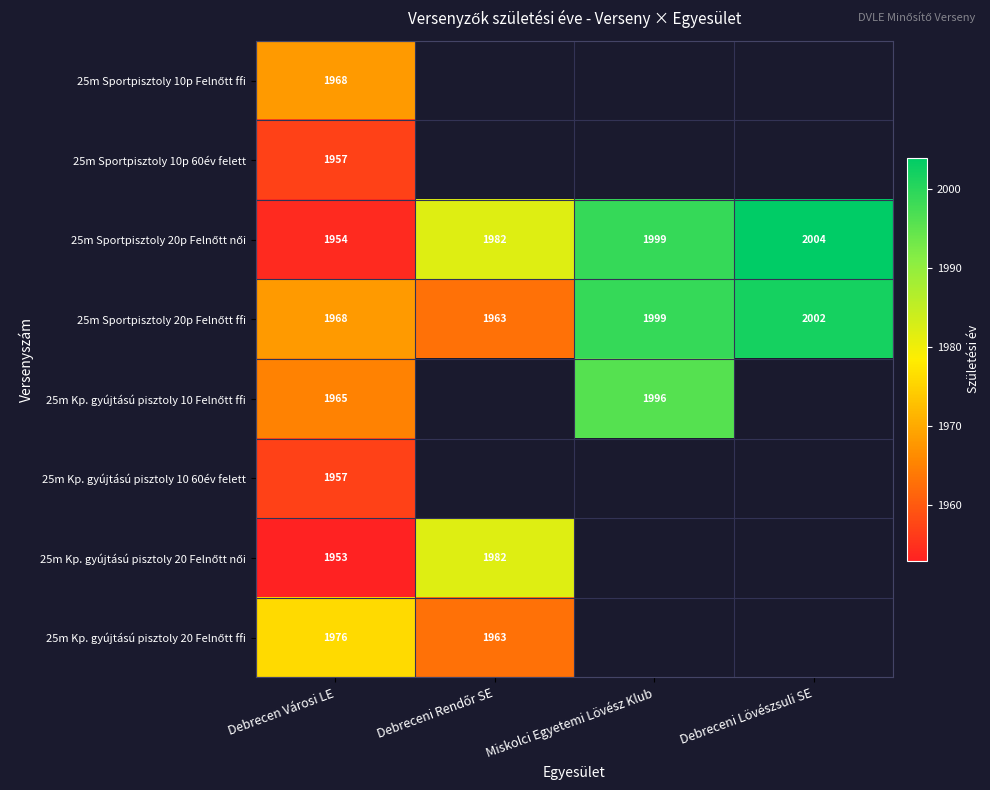

True or false: 25m Kp. gyújtású pisztoly 10 60év felett has a value of 750 at Debrecen Városi LE.

False